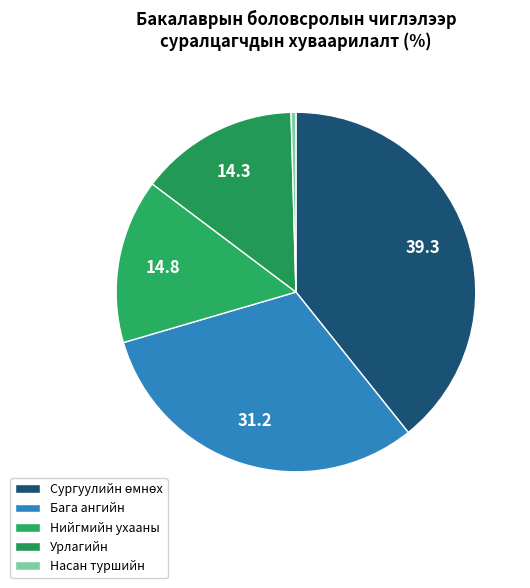

Approximately how many times larger is the value at Бага ангийн compared to Урлагийн?

2.2